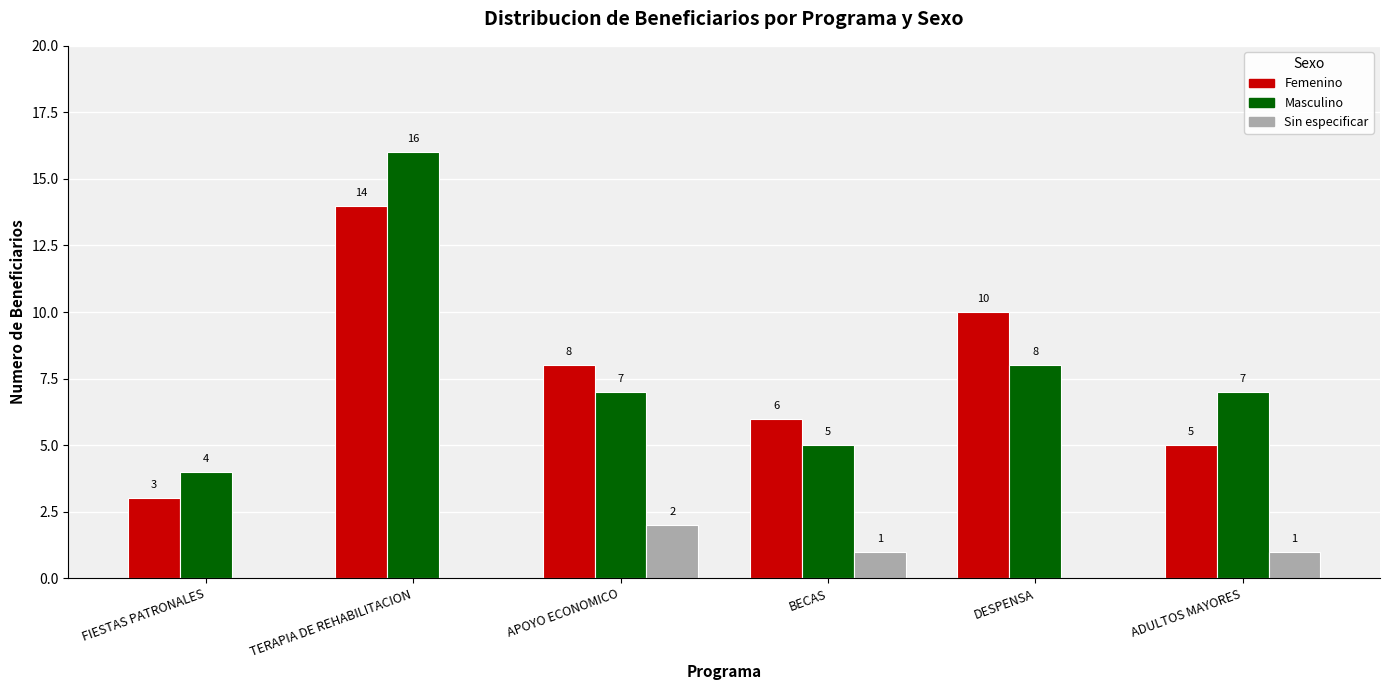

What are all the series names shown in the legend?

Femenino, Masculino, Sin especificar